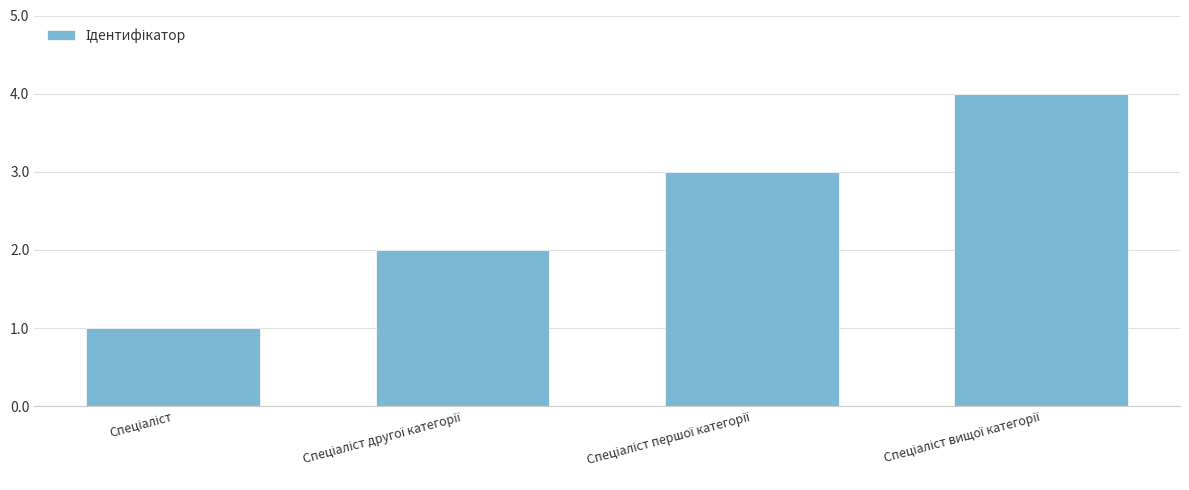

What is the sum of all values?

10